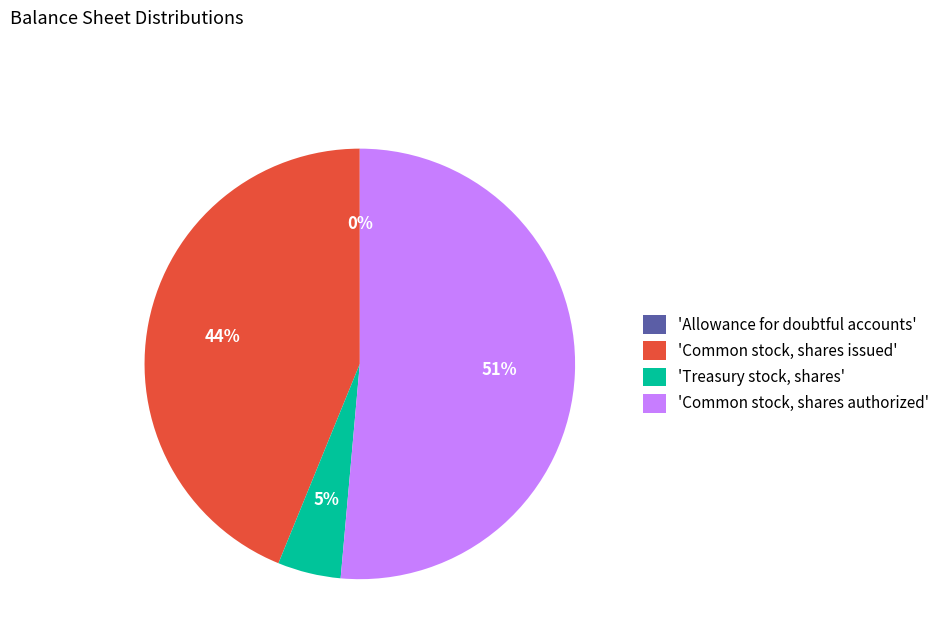

Does any single category account for the majority?

Yes